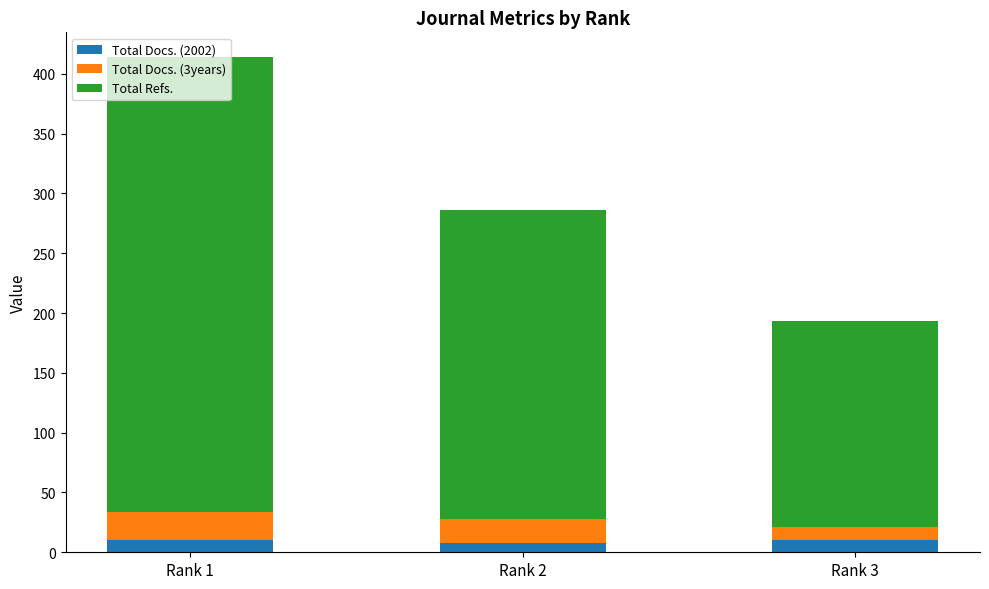

Read the Total Docs. (2002) value at Rank 3.

10